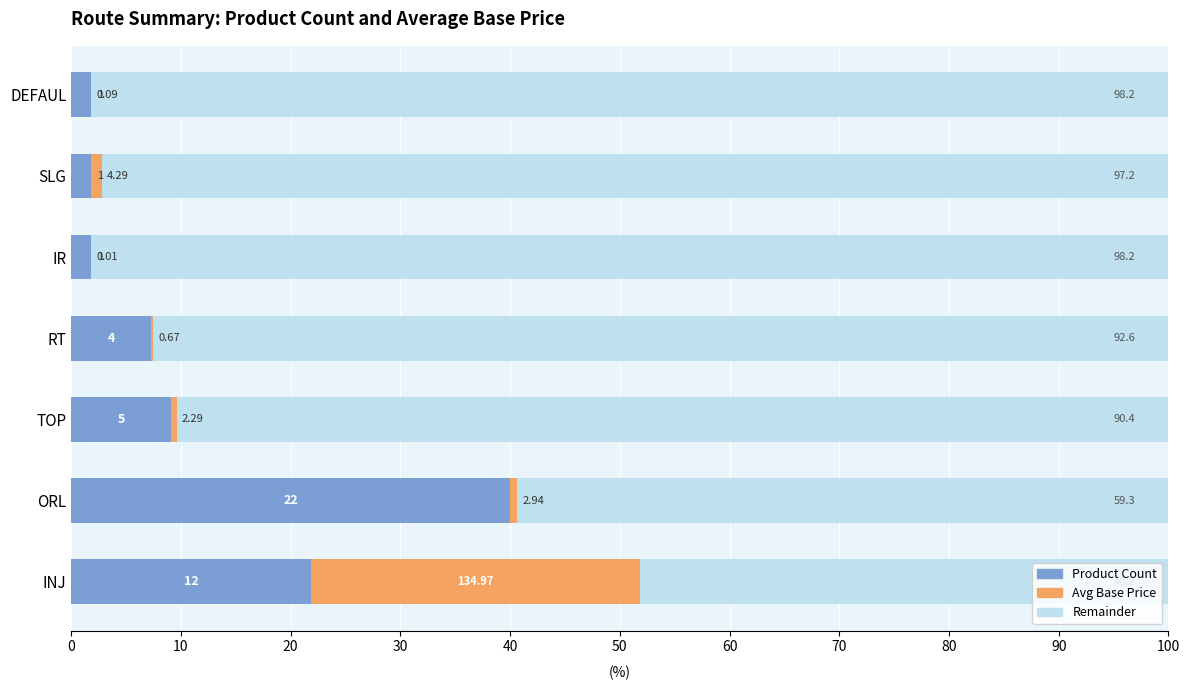

What is the difference between the maximum and minimum values in the Product Count series?

38.2